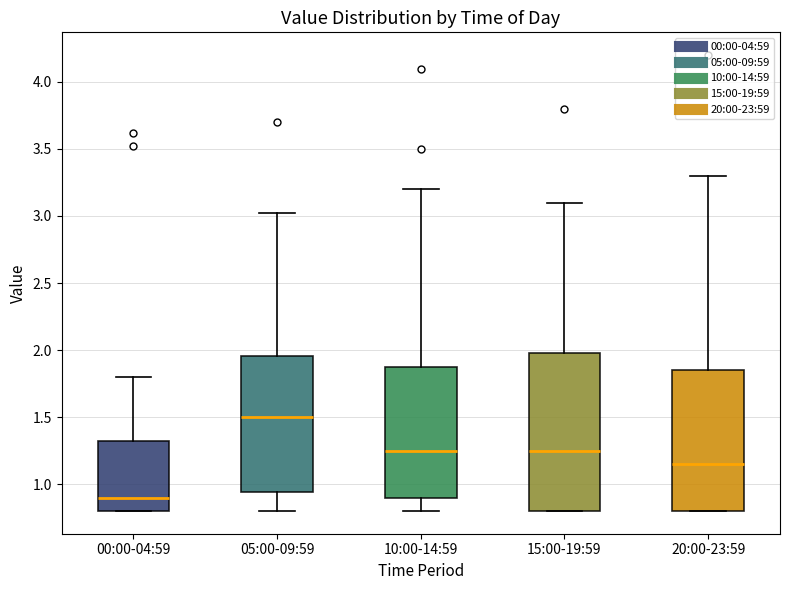

Which box is the tallest, from its lower edge to its upper edge?

15:00-19:59